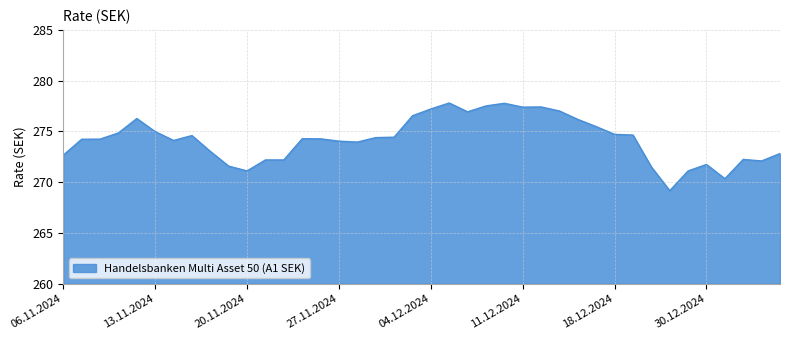

What is the maximum value shown in the chart?

277.8